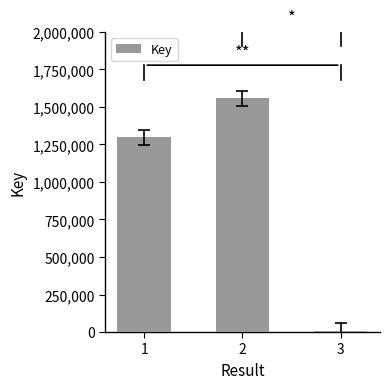

How many bars are there in total?

3